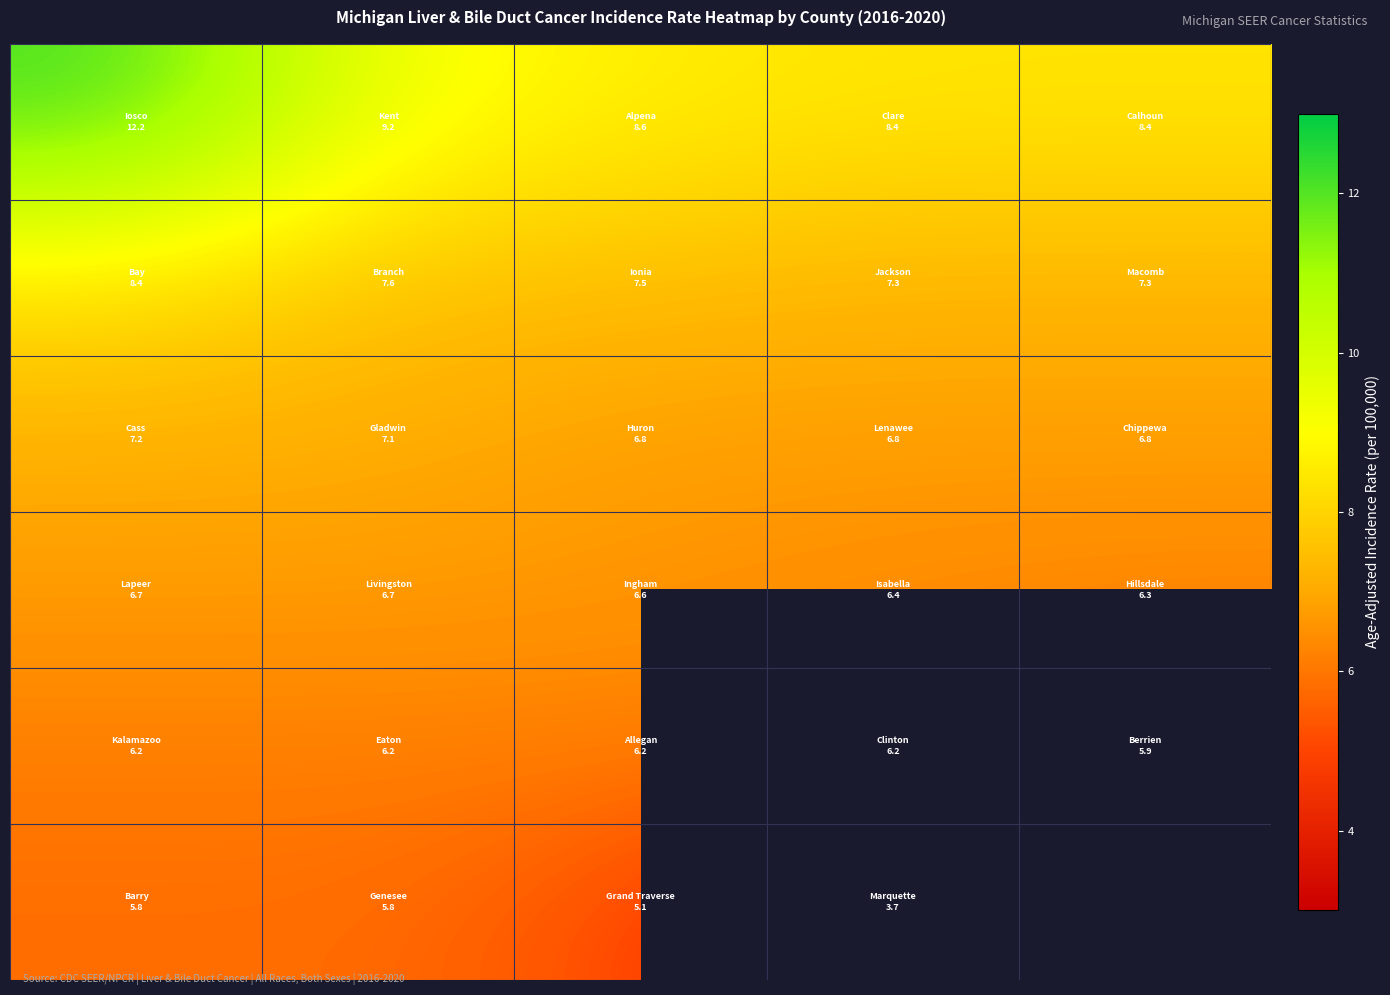

The value of row_2 at 0 is 2.0. True or false?

False